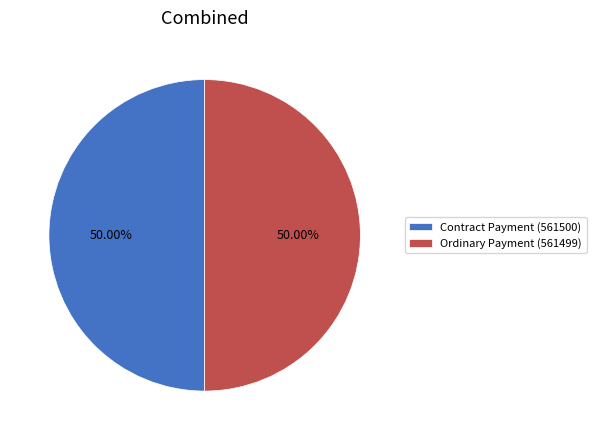

Combined, do Contract Payment (561500) and Ordinary Payment (561499) account for over 50%?

Yes